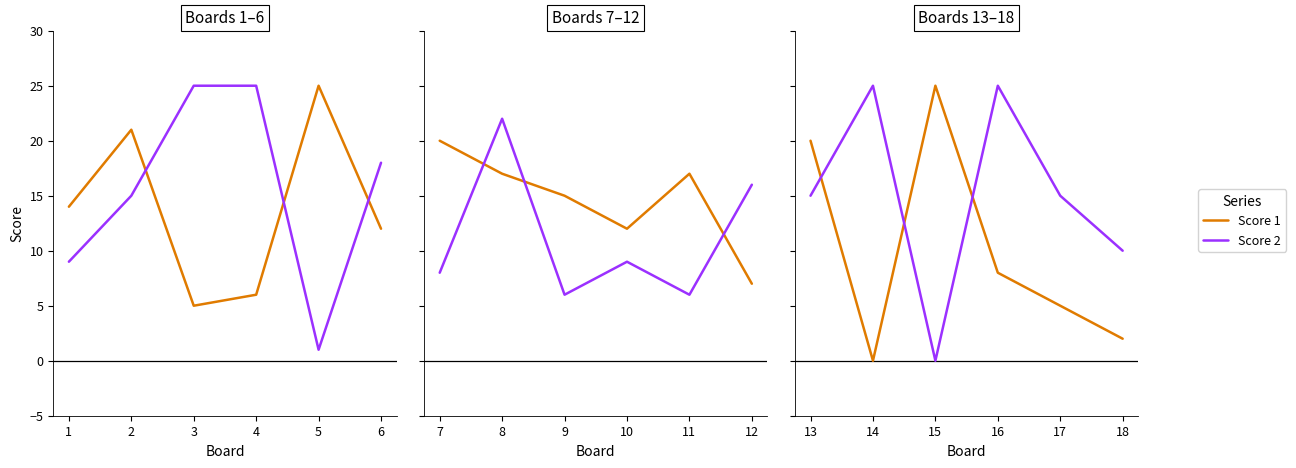

In Score 2, how many points are higher than both neighbors (excluding endpoints)?

2